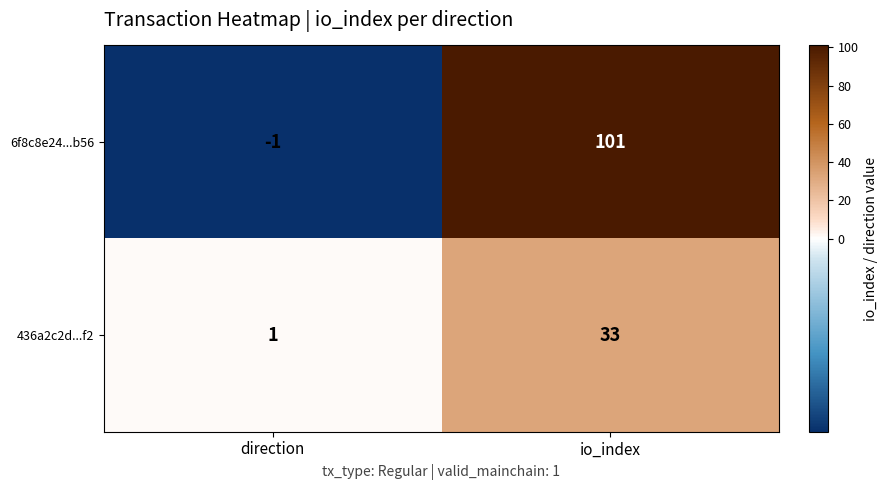

Reading left to right, extract all data points from this chart.

6f8c8e24...b56: -1	101
436a2c2d...f2: 1	33